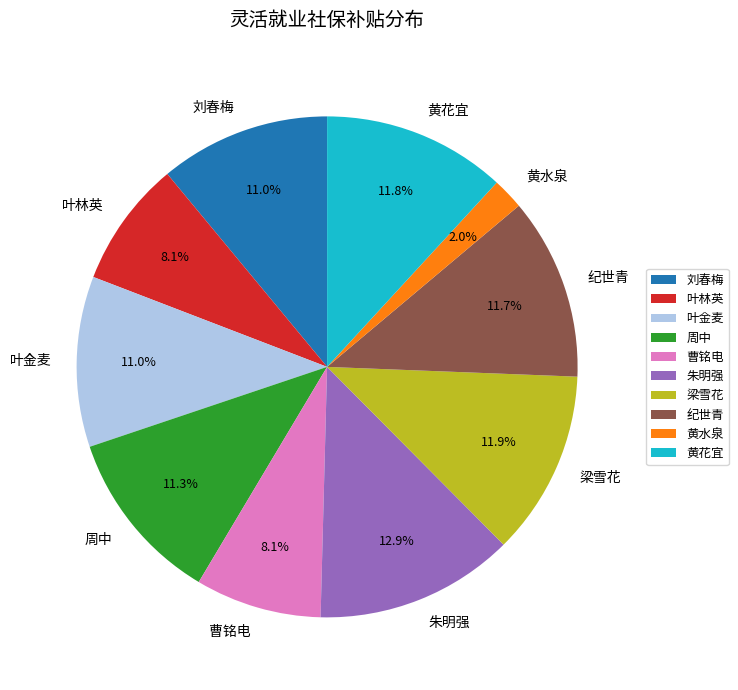

To the nearest percent, what portion does 叶金麦 represent?

11%